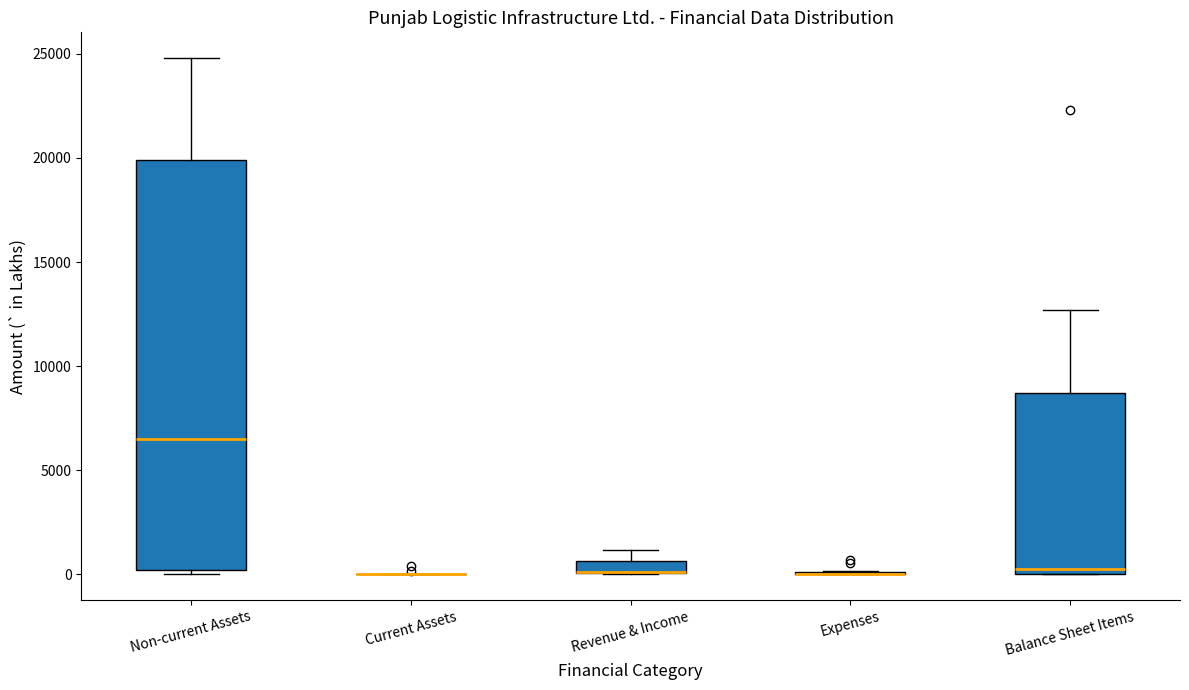

Which box is the tallest, from its lower edge to its upper edge?

Non-current Assets